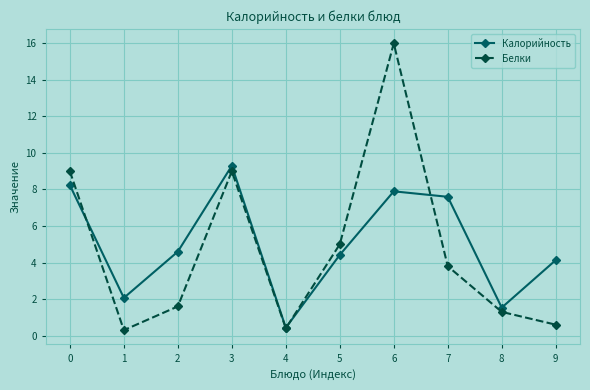

Which series has the widest spread of values?

Белки